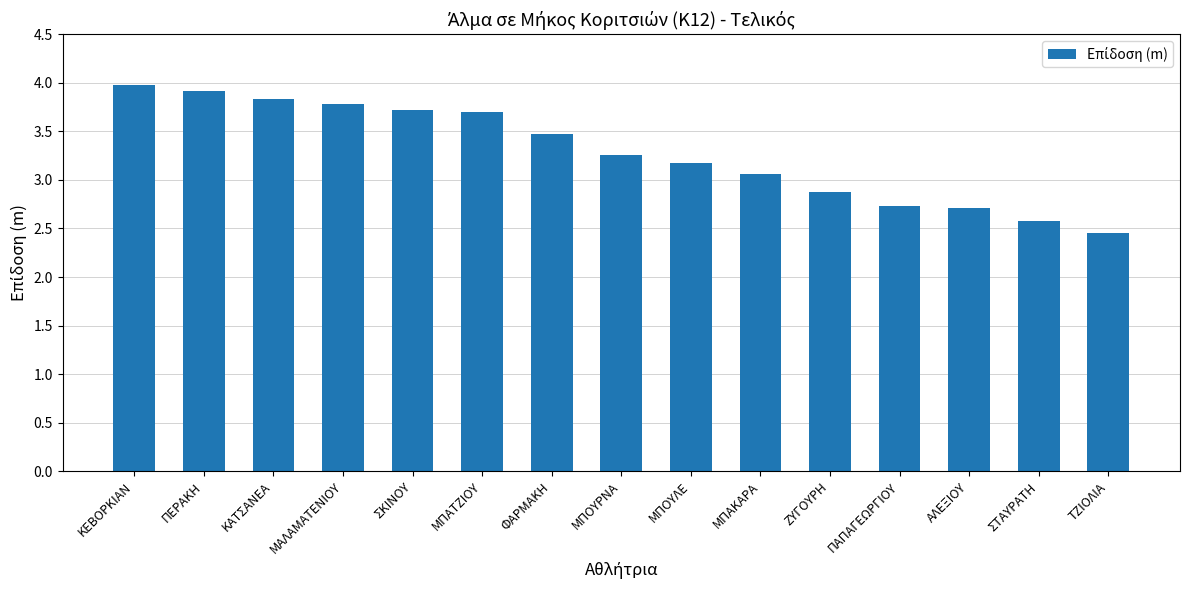

True or false: the data shows 3.2 at ΜΠΟΥΛΕ.

True